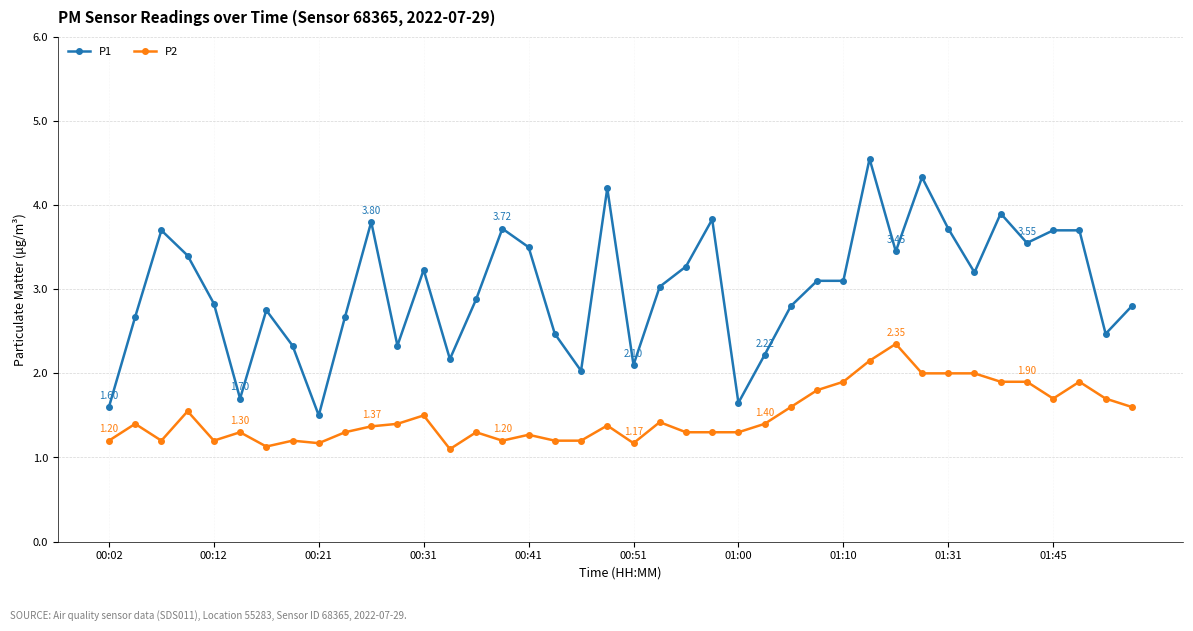

True or false: P1 and P2 cross at least once.

False